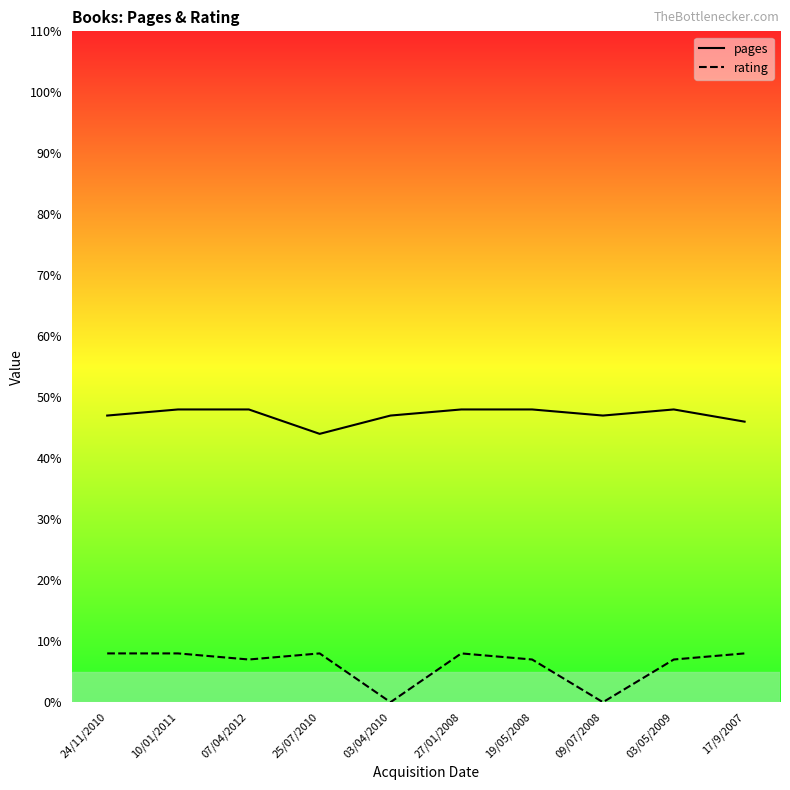

What is the average value of the pages series?

47